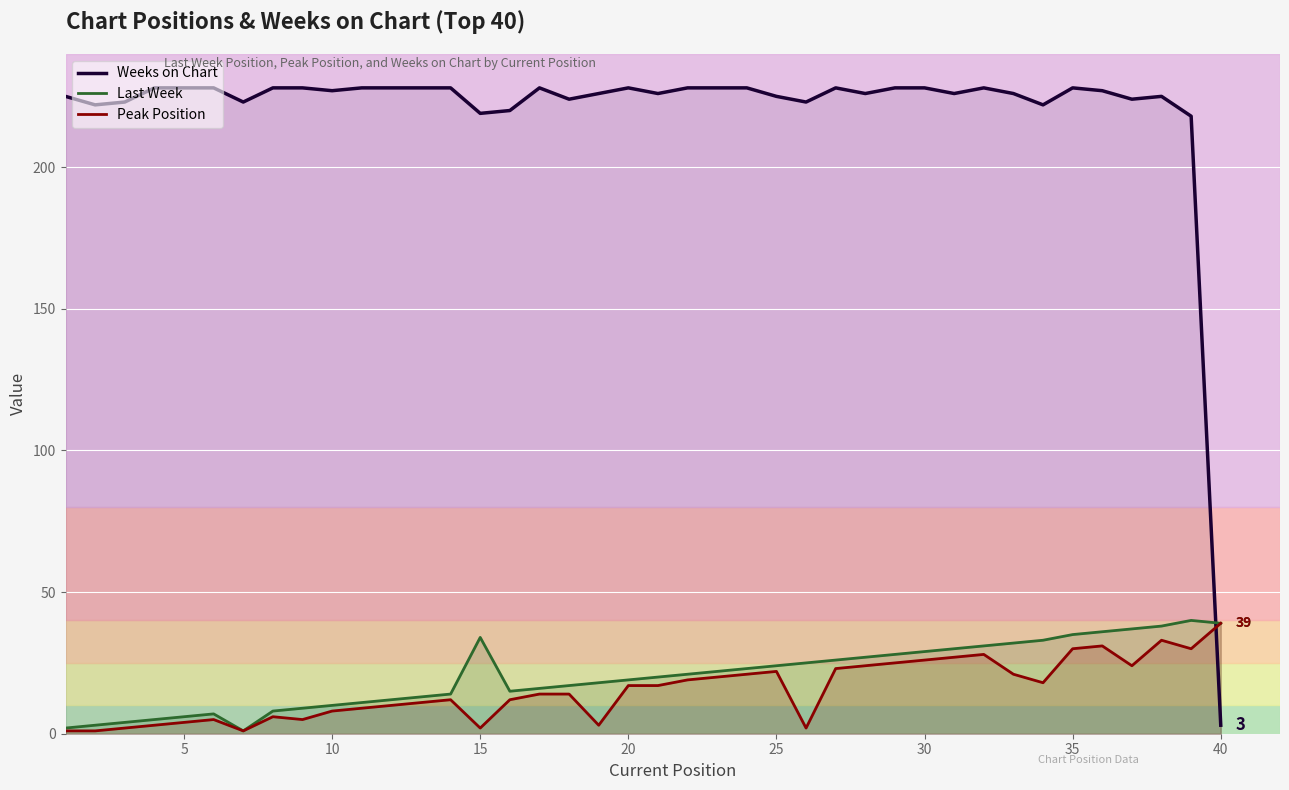

What are all the series names shown in the legend?

Weeks on Chart, Last Week, Peak Position